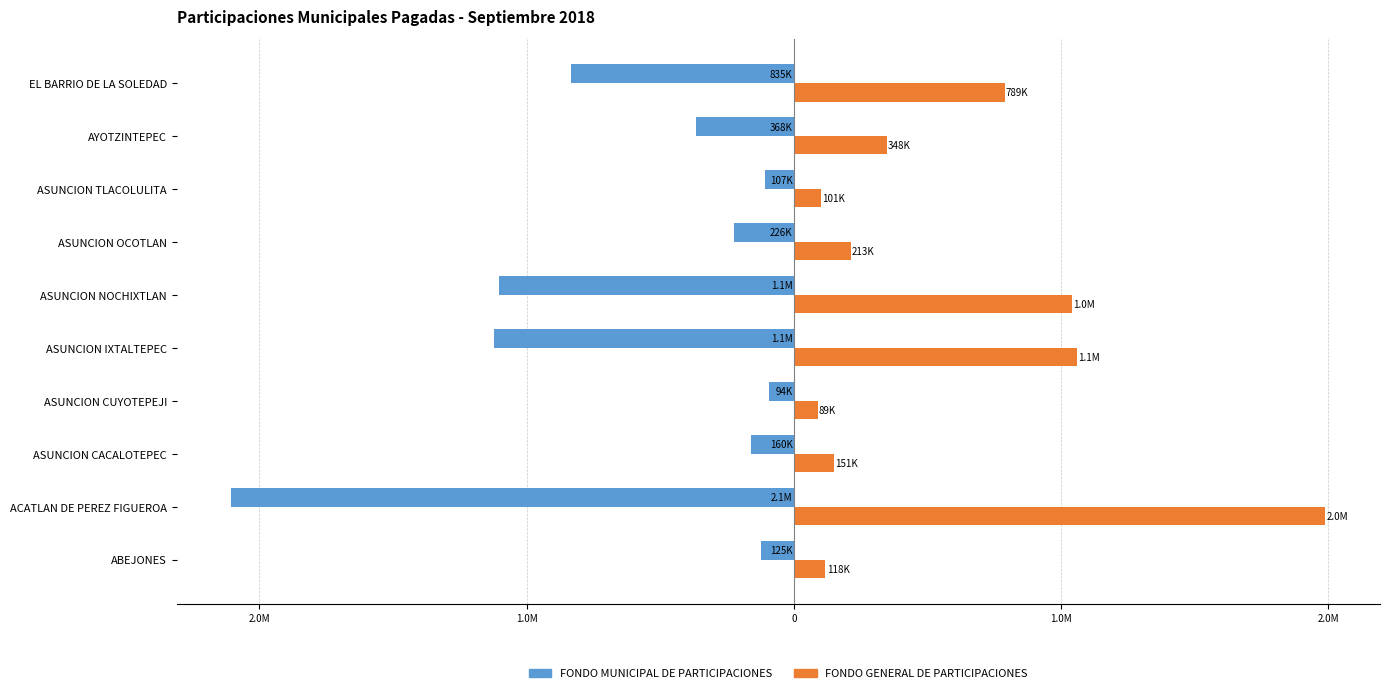

Reading left to right, transcribe all the data shown in this chart.

FONDO MUNICIPAL DE PARTICIPACIONES: -124690.0	-2104880.0	-159544.0	-93862.0	-1122258.0	-1102164.0	-225566.0	-106532.0	-368012.0	-834738.0
FONDO GENERAL DE PARTICIPACIONES: 117816.2	1988843.9	150748.8	88687.7	1060391.1	1041404.8	213131.2	100659.2	347724.5	788721.3